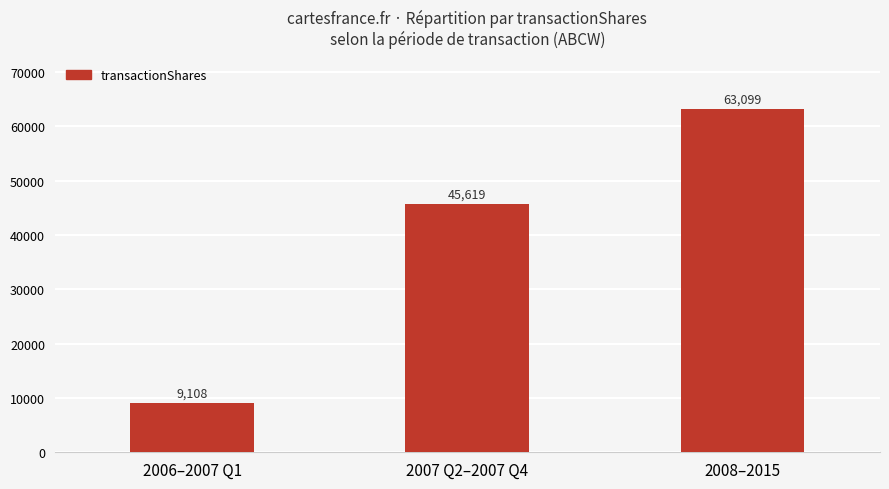

Between 2006–2007 Q1 and 2008–2015, which is larger?

2008–2015